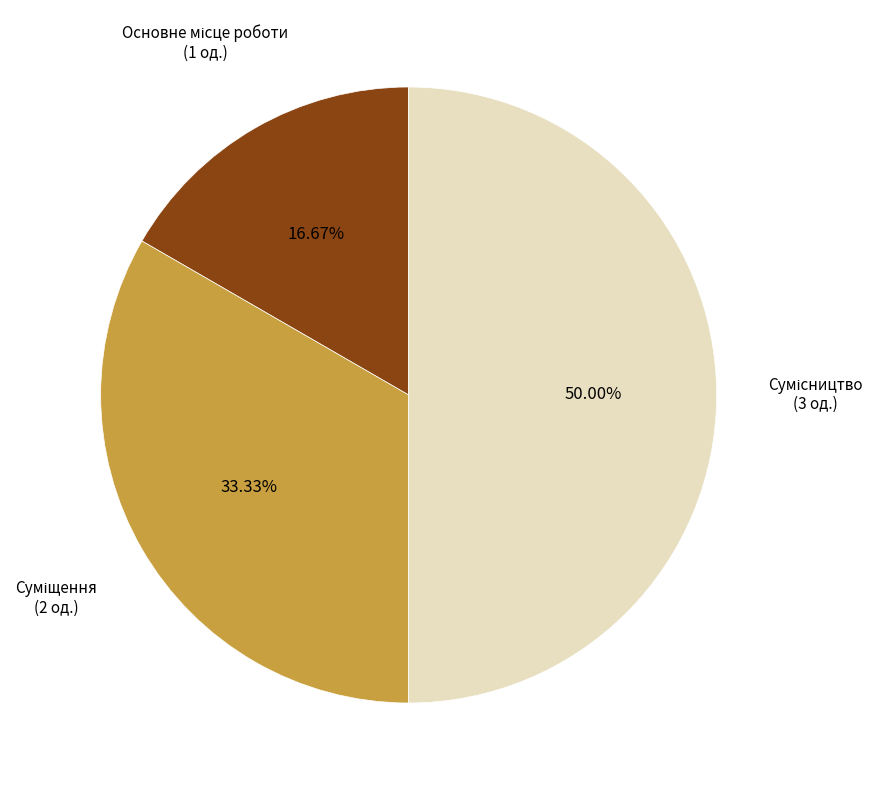

What portion of the pie excludes Суміщення?

66.7%